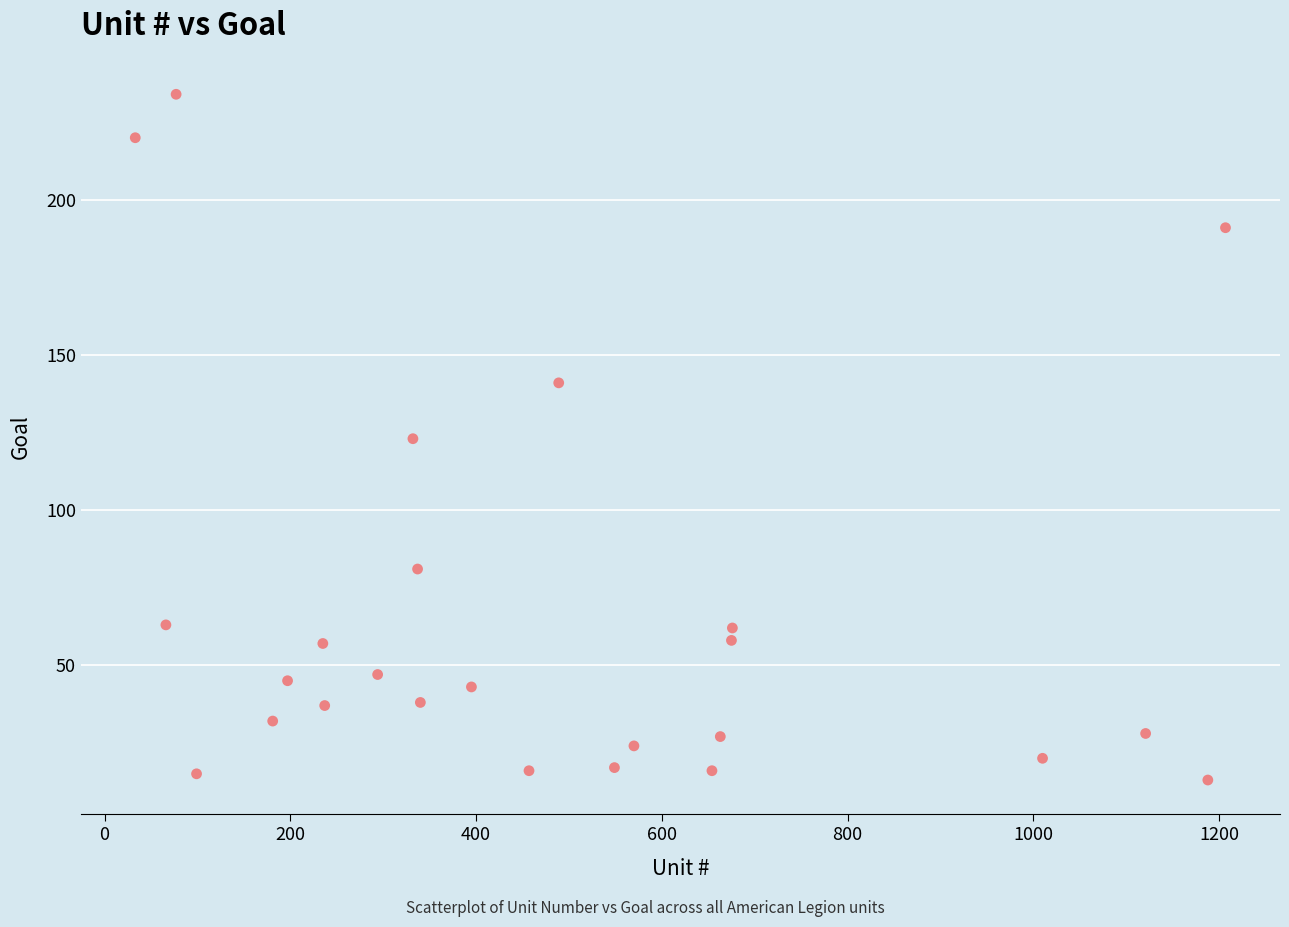

What is the range of Y values (max minus min)?

221